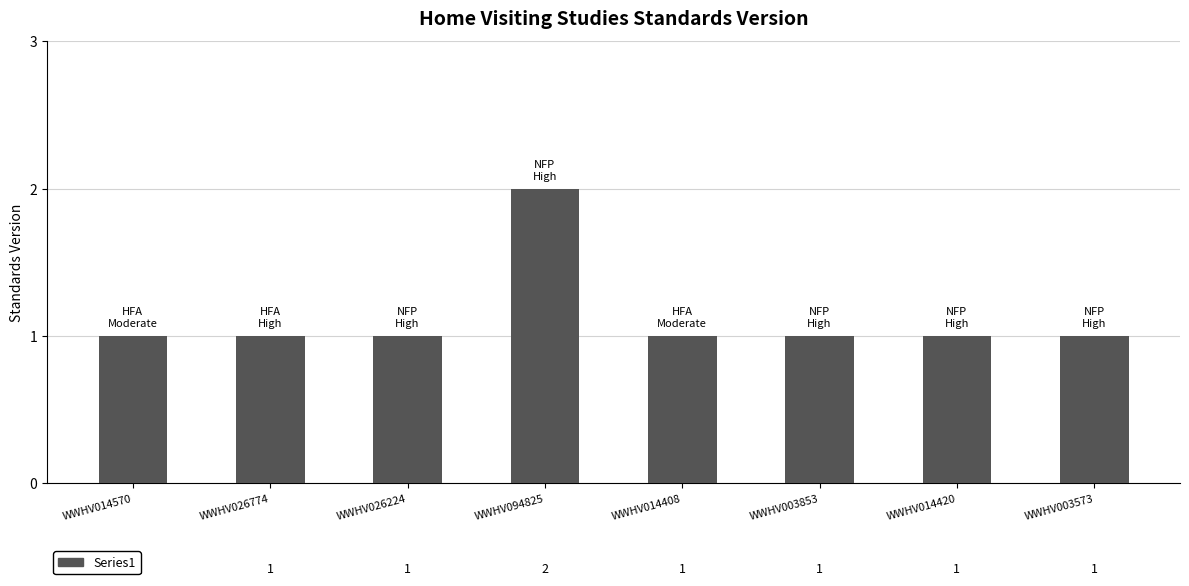

Reading left to right, transcribe all the data shown in this chart.

WWHV014570=1	WWHV026774=1	WWHV026224=1	WWHV094825=2	WWHV014408=1	WWHV003853=1	WWHV014420=1	WWHV003573=1